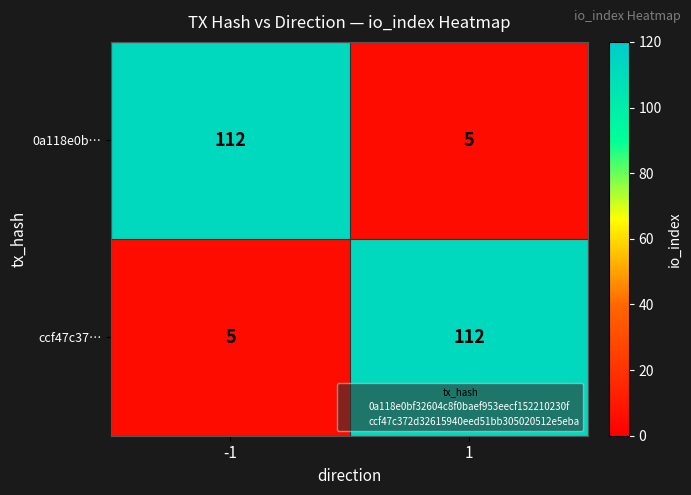

What is the spread (max minus min) of values at 1?

107